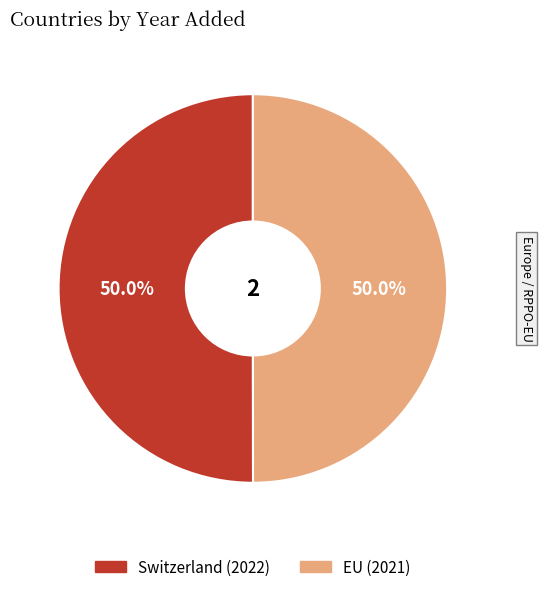

What portion of the pie excludes EU?

50.0%